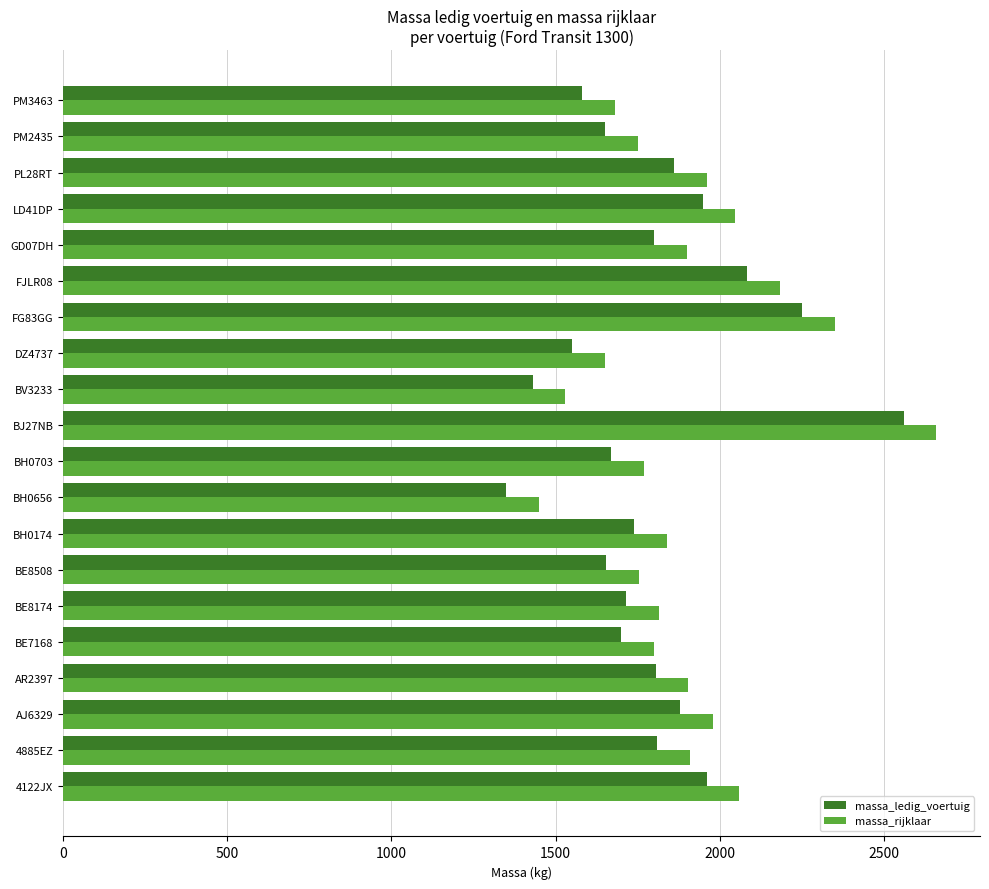

What is the difference between the maximum and second lowest values in the massa_rijklaar series?

1130